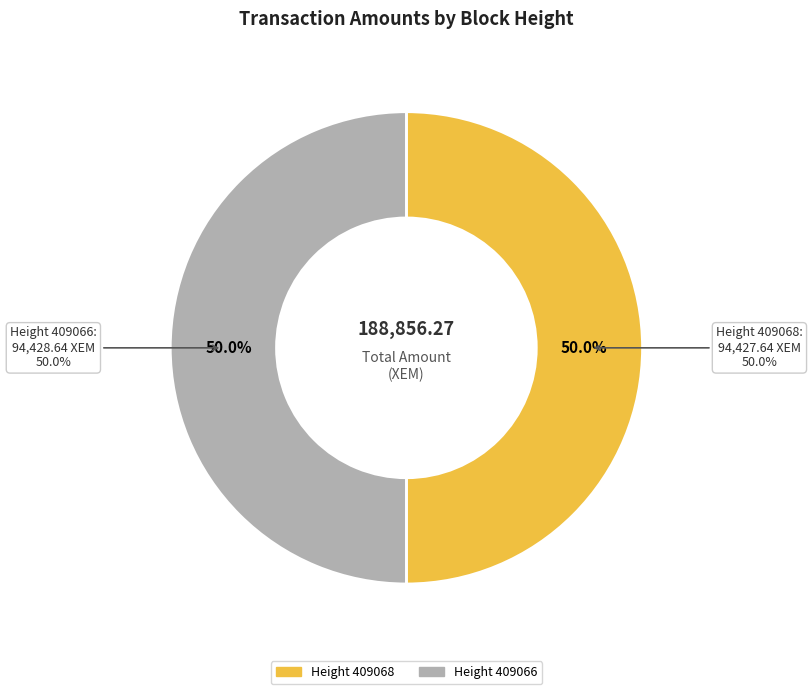

Is it true that 409068 is 58% of the pie?

False